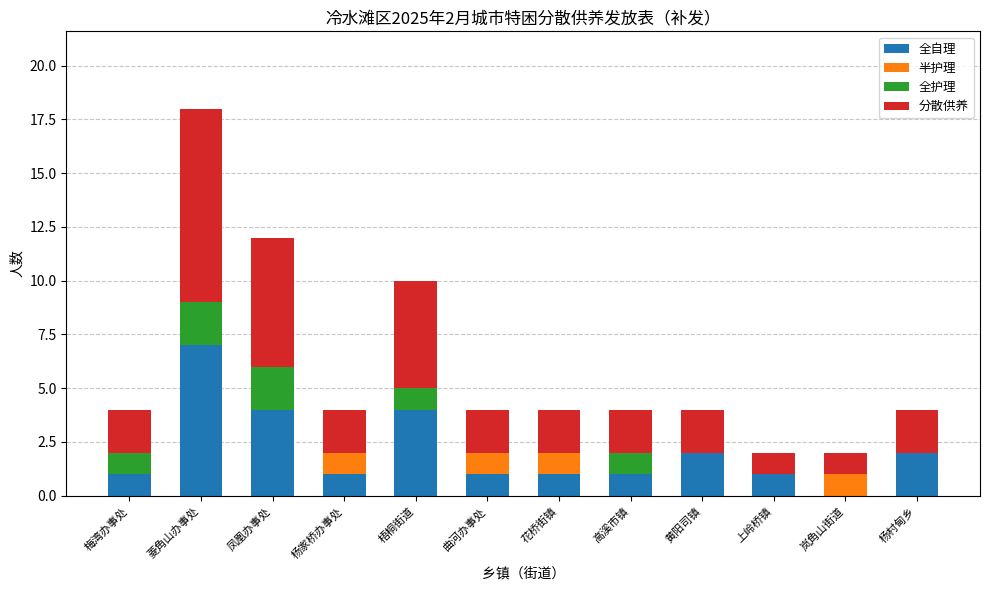

What is the total value across all series at 凤凰办事处?

12